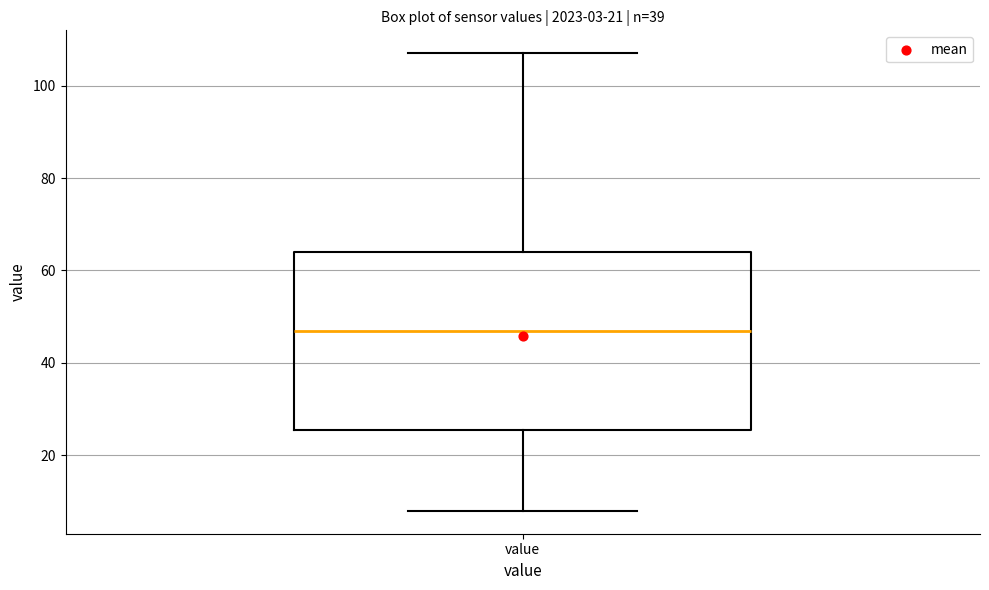

Where does the median line of the box for value sit on the y-axis? The values are not printed on the chart, so give them approximately, as read against the axis.

48